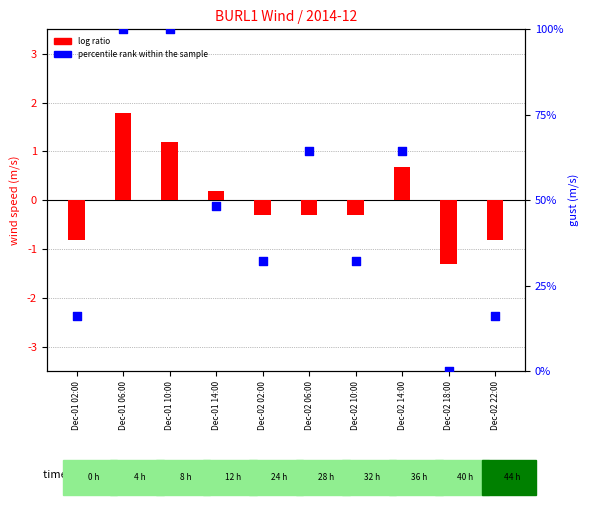

What are all the series names shown in the legend?

log ratio, percentile rank within the sample